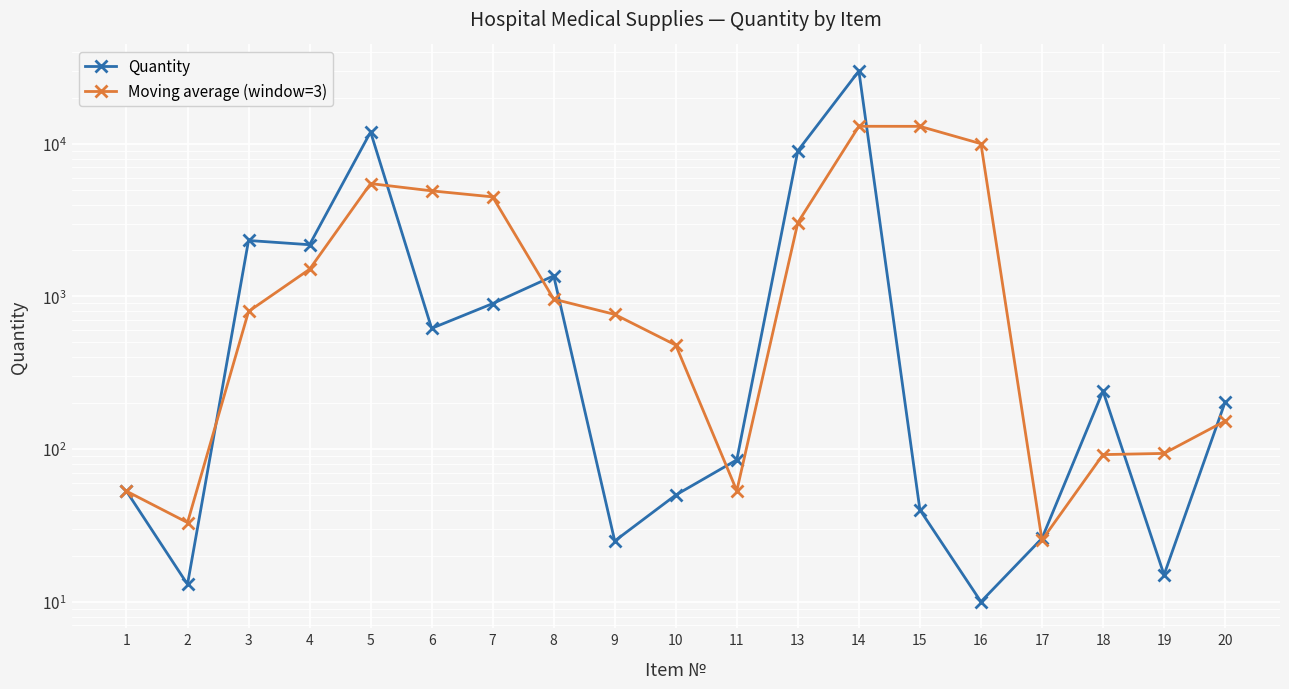

Where do Quantity and Moving average (window=3) first cross each other?

2 and 3